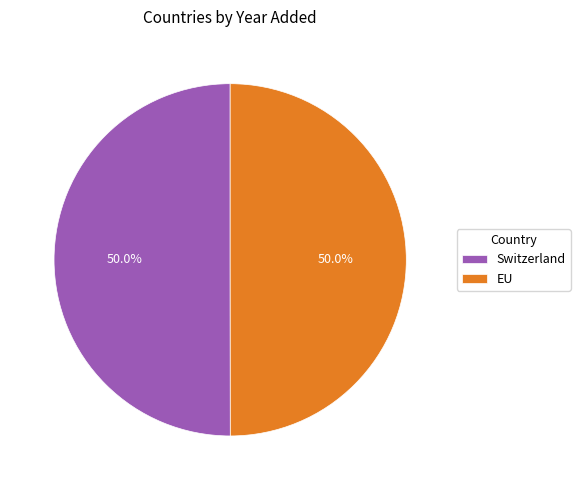

What is the ratio of the value at EU to the value at Switzerland?

1.0